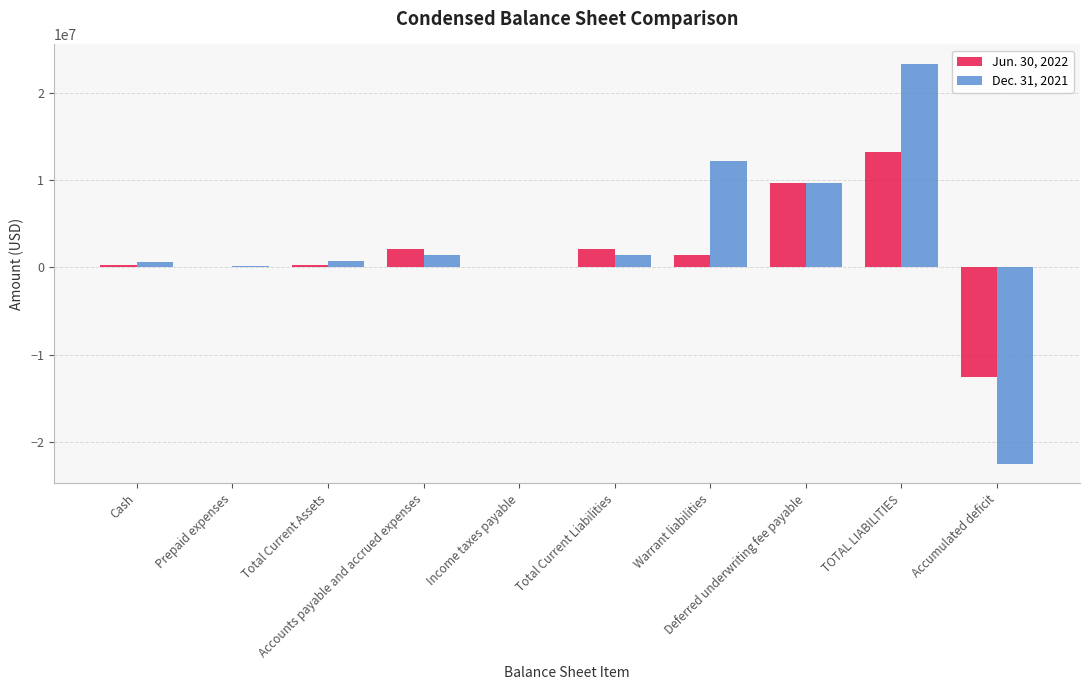

How many categories are shown in the chart?

10